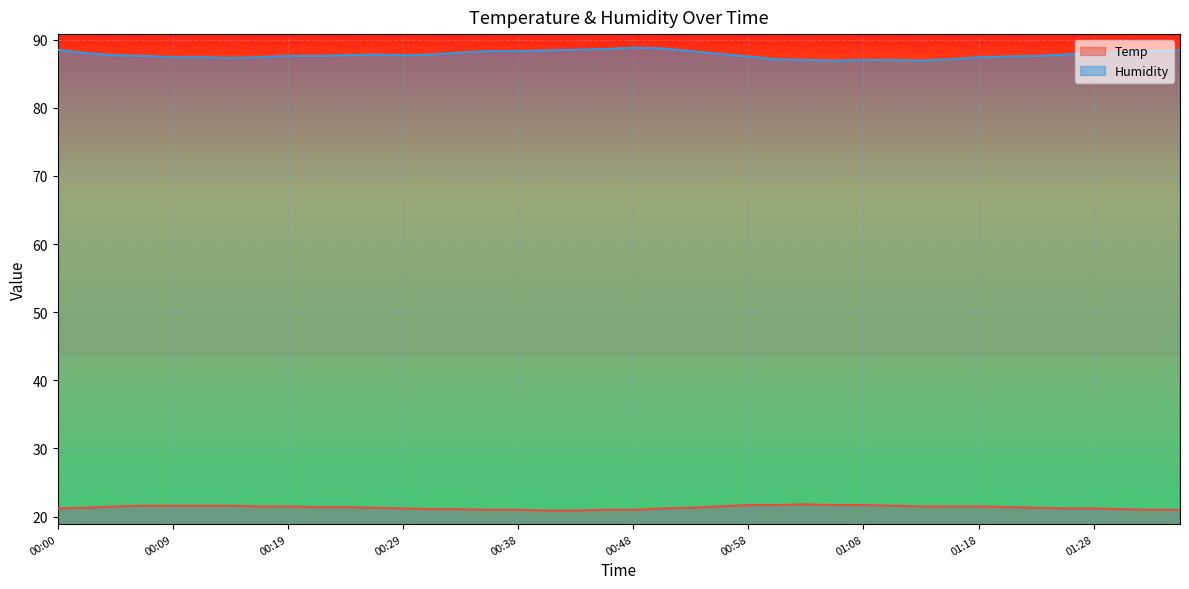

Read the Temp value at 00:24.

21.4